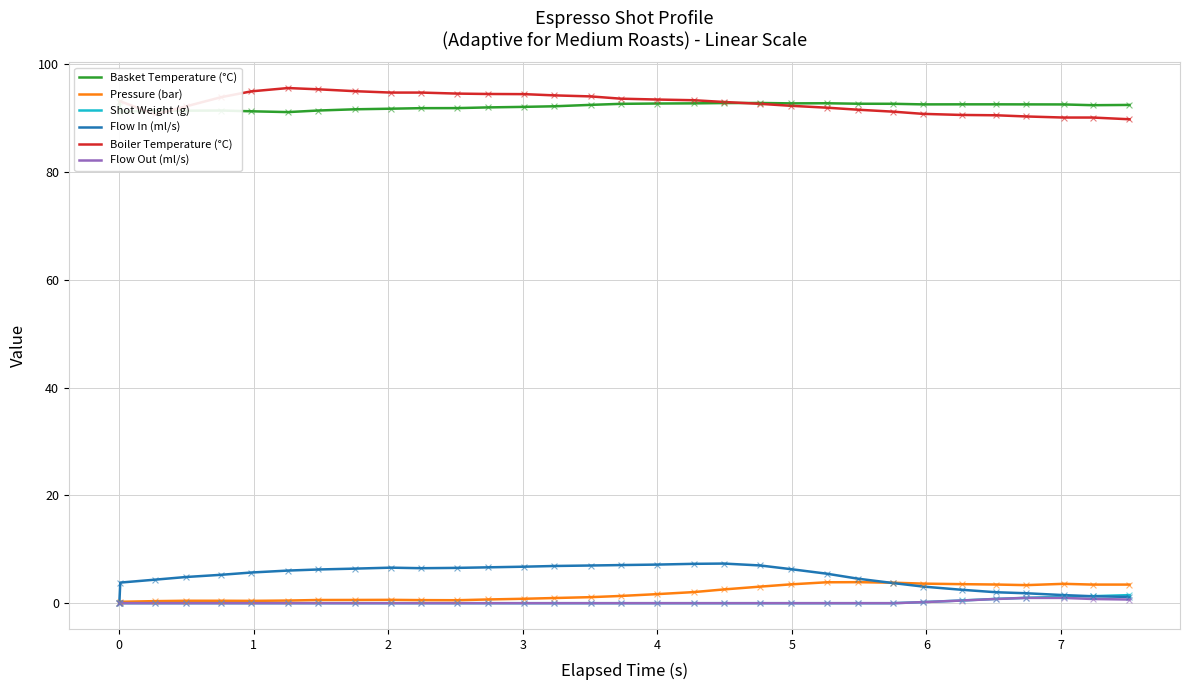

What are all the series names shown in the legend?

Basket Temperature (°C), Pressure (bar), Shot Weight (g), Flow In (ml/s), Boiler Temperature (°C), Flow Out (ml/s)